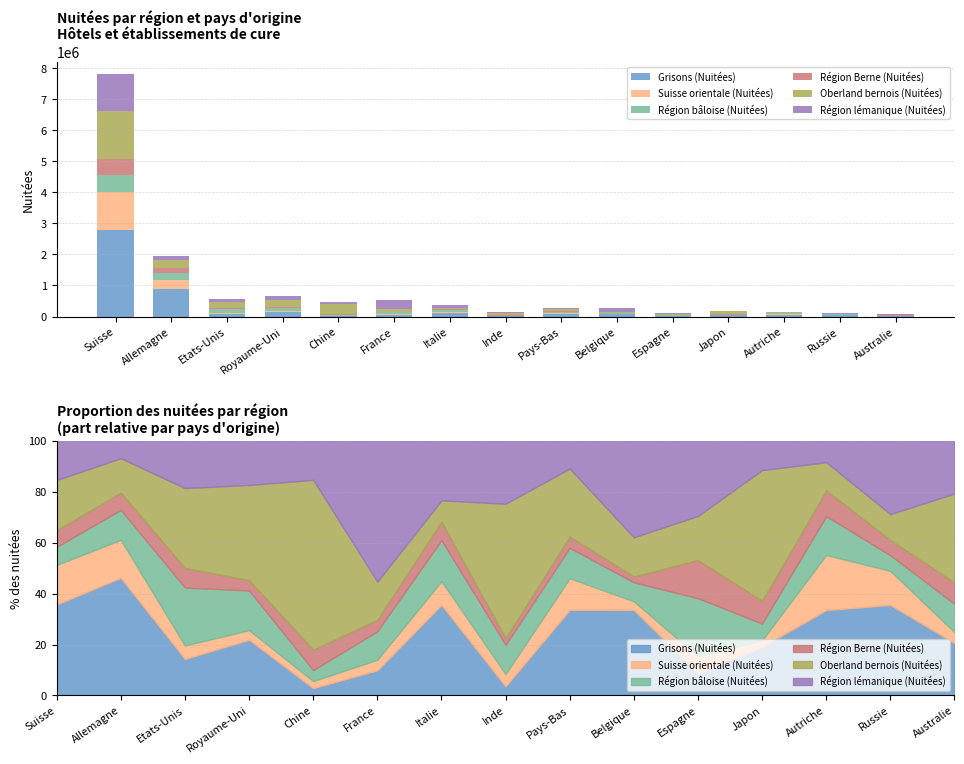

What is the difference between the maximum and second lowest values in the Région Berne (Nuitées) series?

505026